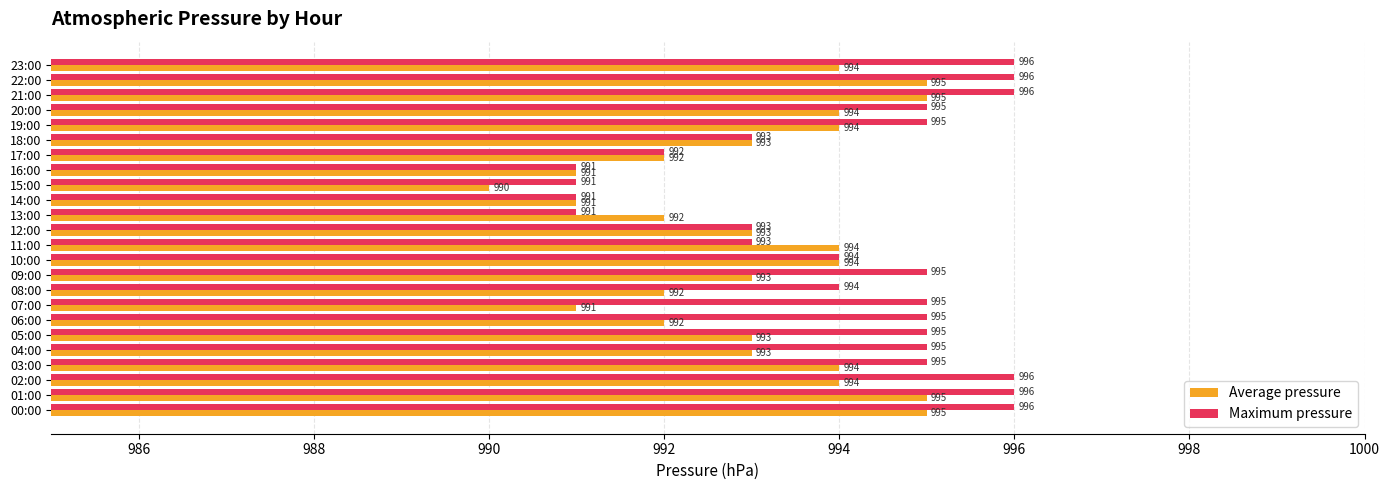

How many values in the Maximum pressure series are below 995?

10